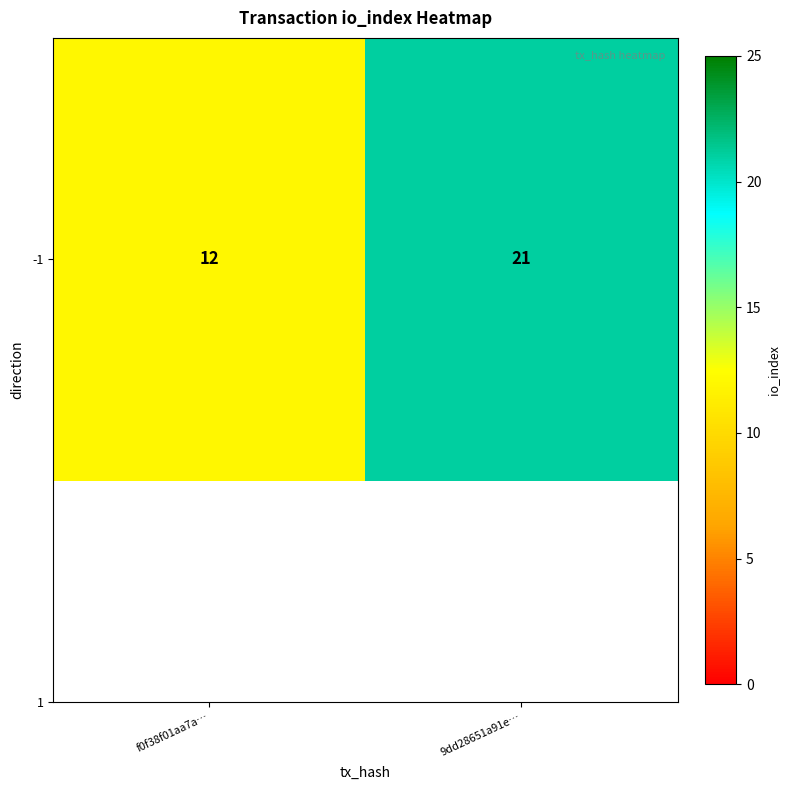

Approximately how many times larger is the value at f0f38f01aa7a… compared to 9dd28651a91e…?

0.6